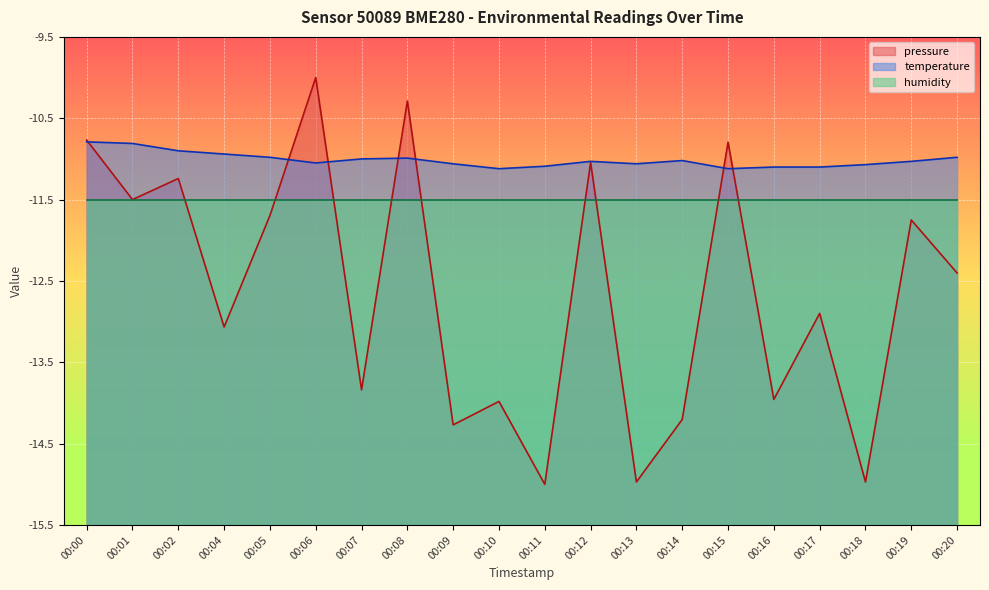

List the labels in order of pressure value, largest first.

00:06, 00:08, 00:00, 00:15, 00:12, 00:02, 00:01, 00:05, 00:19, 00:20, 00:17, 00:04, 00:07, 00:16, 00:10, 00:14, 00:09, 00:13, 00:18, 00:11